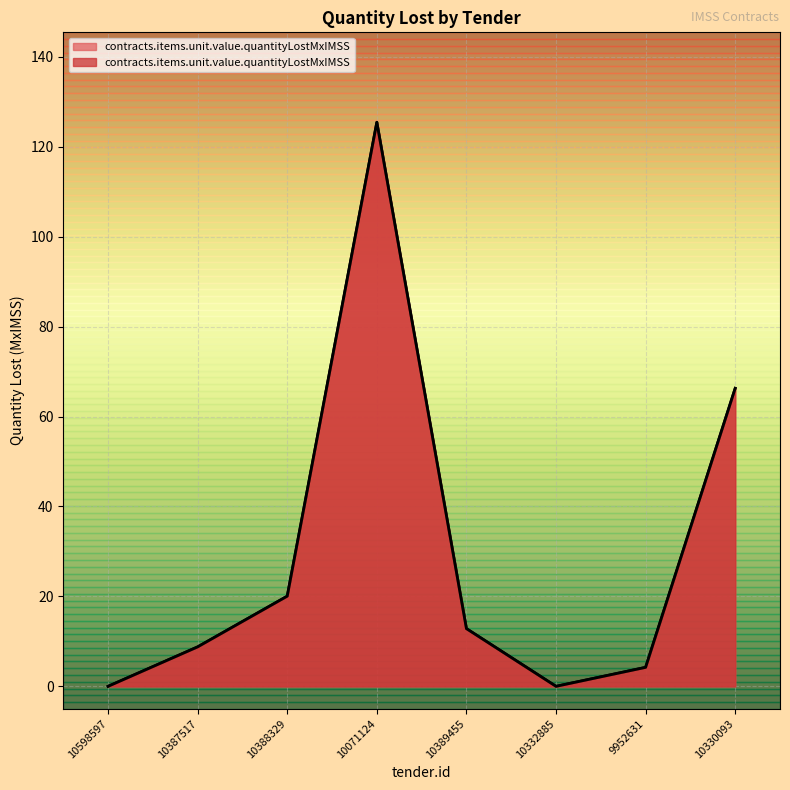

Between 10071124 and 10387517, which is larger?

10071124